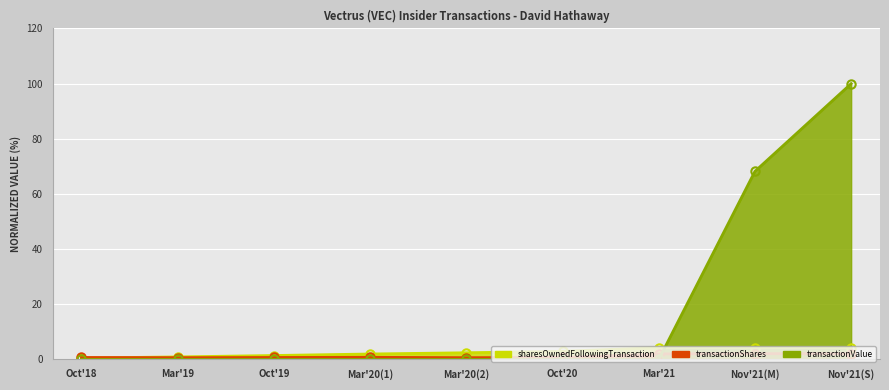

Is it true that sharesOwnedFollowingTransaction equals 2.4 at Mar'20(2)?

True